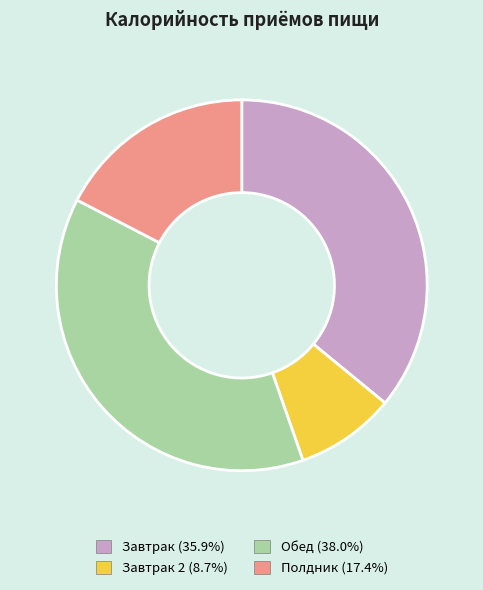

Is there any slice that represents more than half of the pie?

No